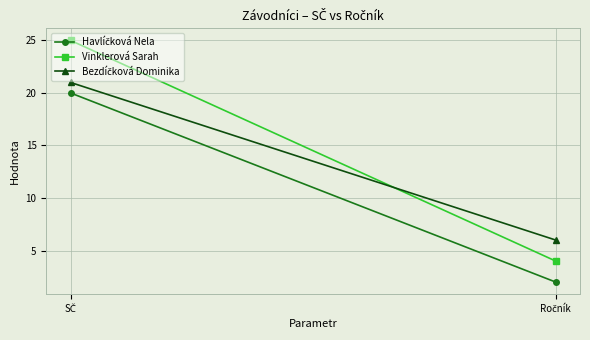

What is the label of the 2nd point from the right?

SČ